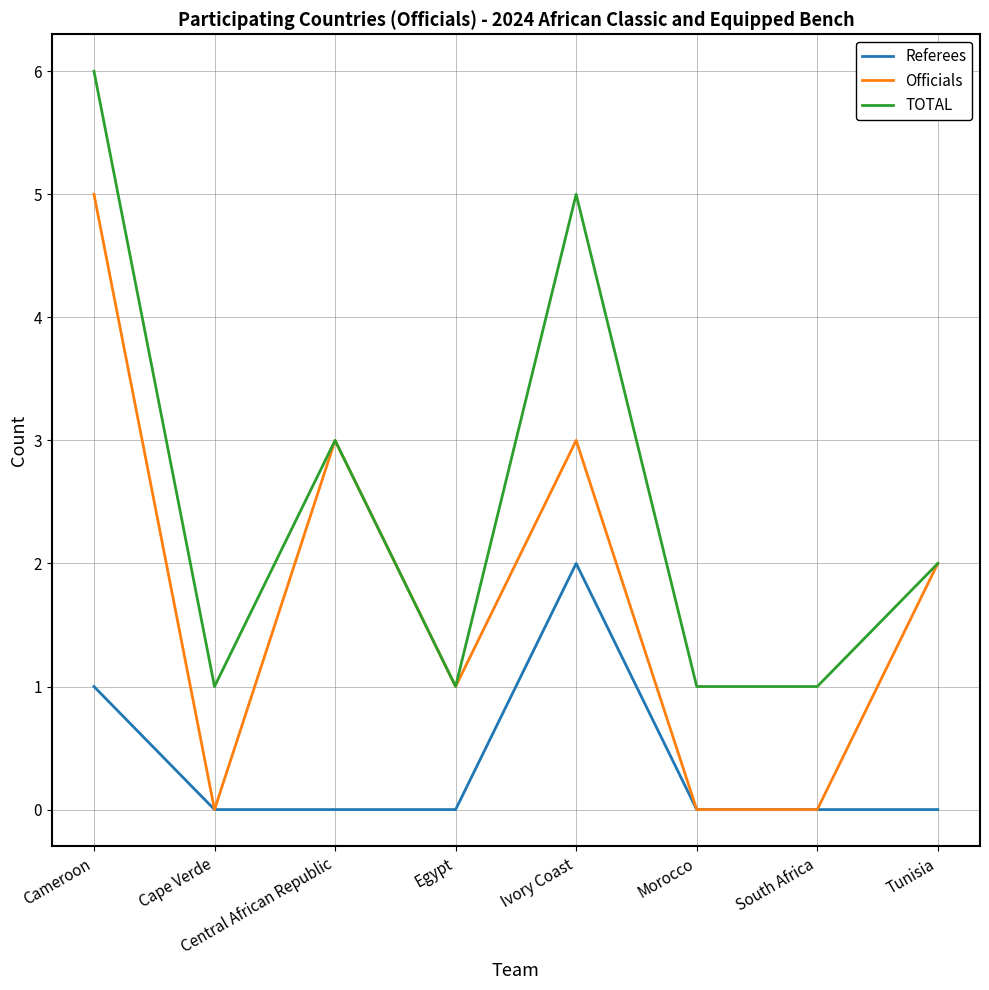

The value of Referees at South Africa is -1. True or false?

False